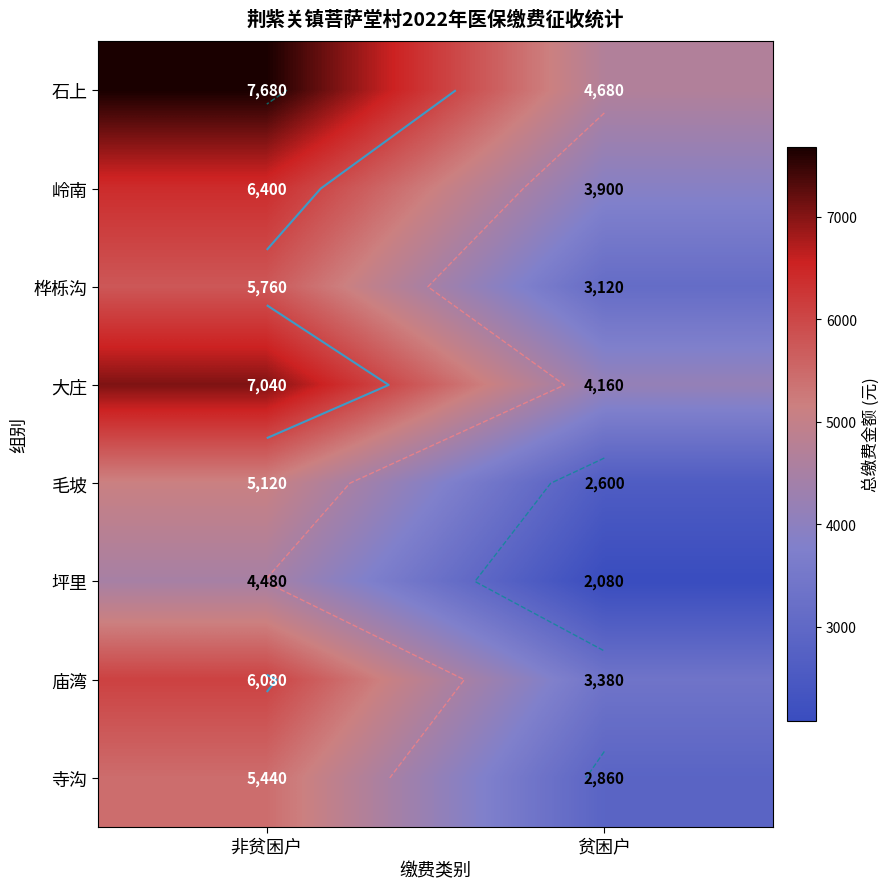

Count the 石上 values in the range 4680 to 7680.

2